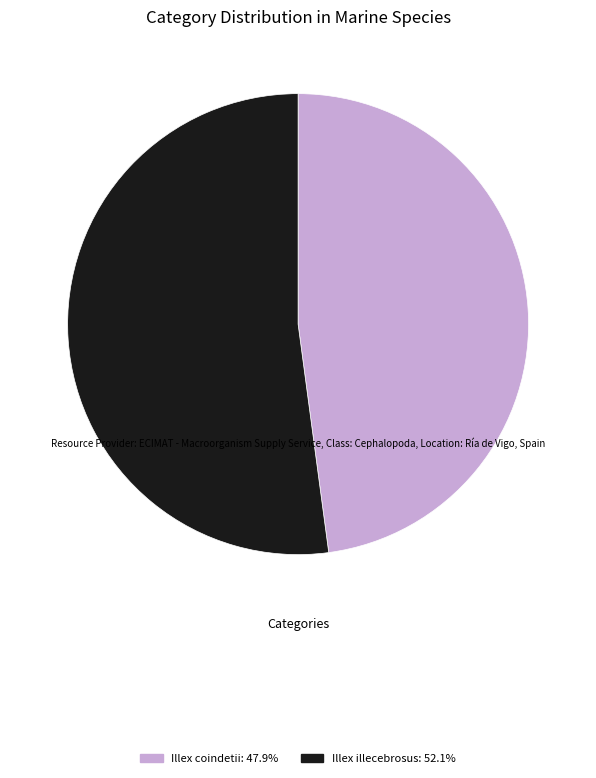

Approximately how many times larger is the value at Illex coindetii: 47.9% compared to Illex illecebrosus: 52.1%?

0.9